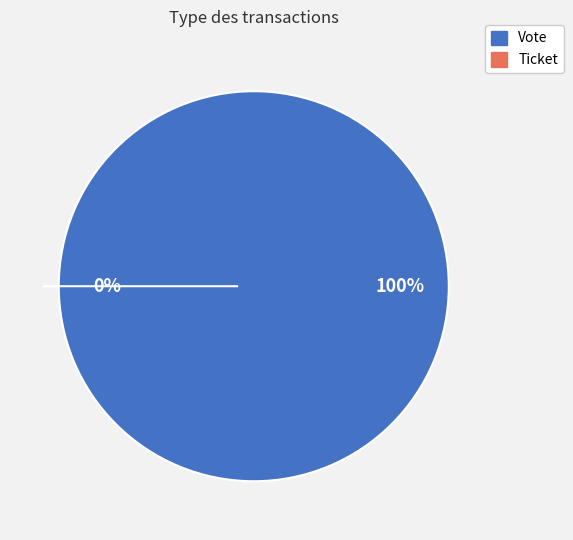

Rank the categories by value from lowest to highest.

Ticket, Vote